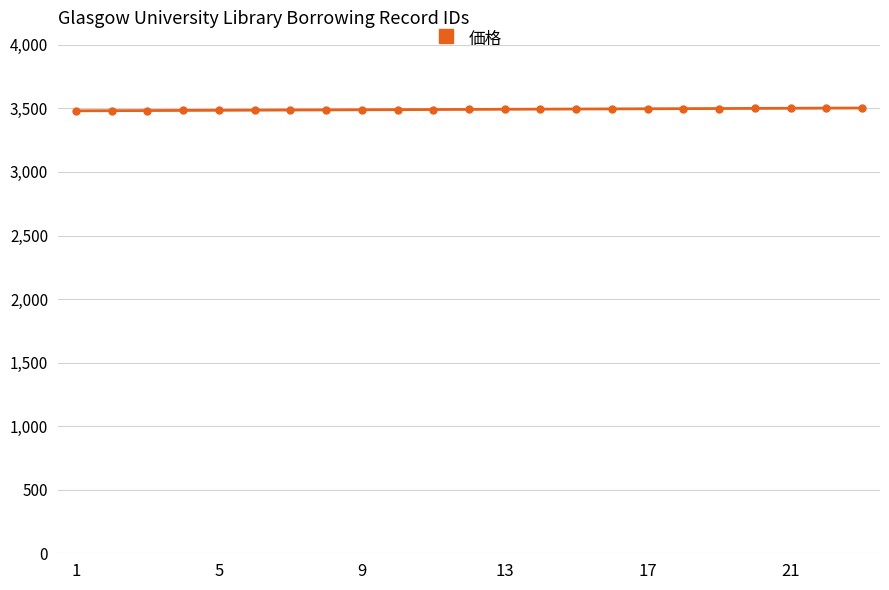

What is the value of the 12th point from the left?

3492